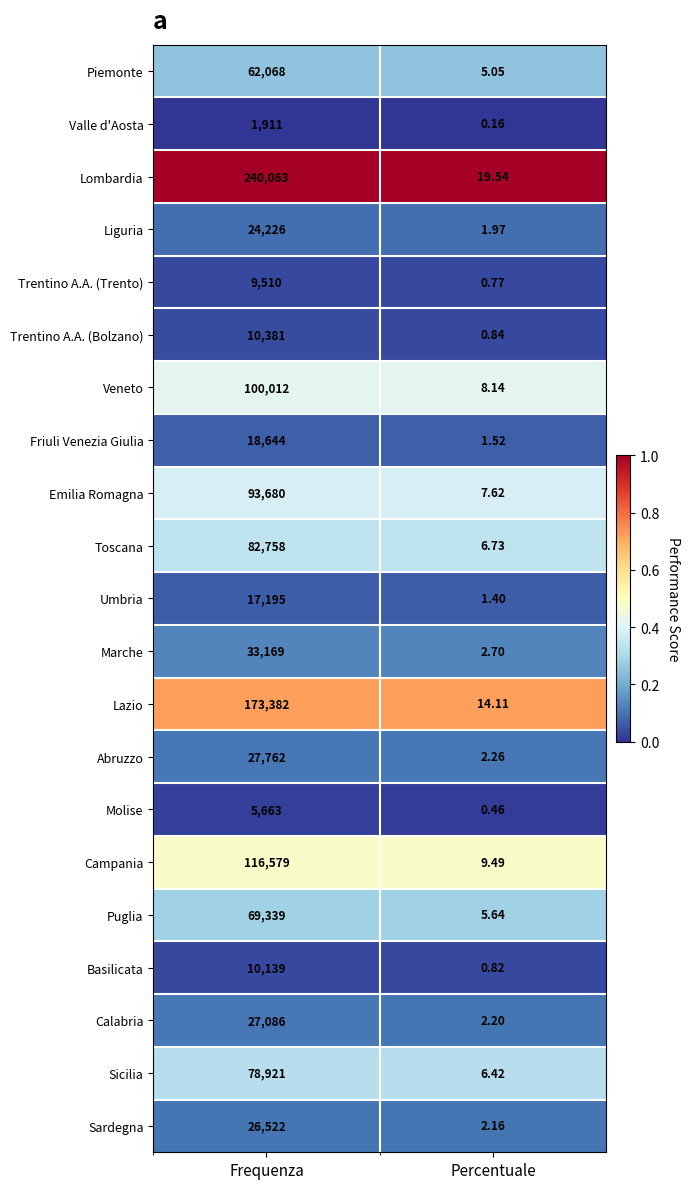

Rank the series at Percentuale from lowest to highest value.

Valle d'Aosta, Molise, Trentino A.A. (Trento), Basilicata, Trentino A.A. (Bolzano), Umbria, Friuli Venezia Giulia, Liguria, Sardegna, Calabria, Abruzzo, Marche, Piemonte, Puglia, Sicilia, Toscana, Emilia Romagna, Veneto, Campania, Lazio, Lombardia